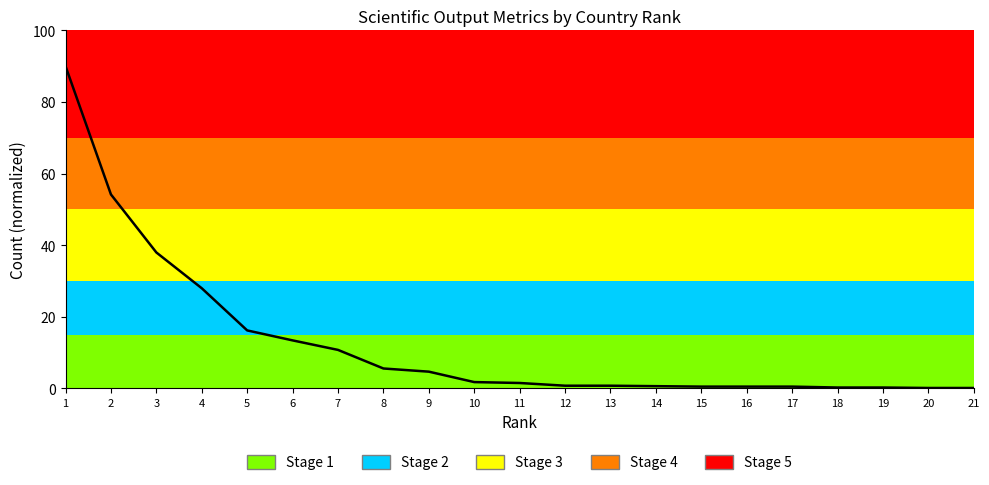

What is the difference between the maximum and minimum values?

89.9